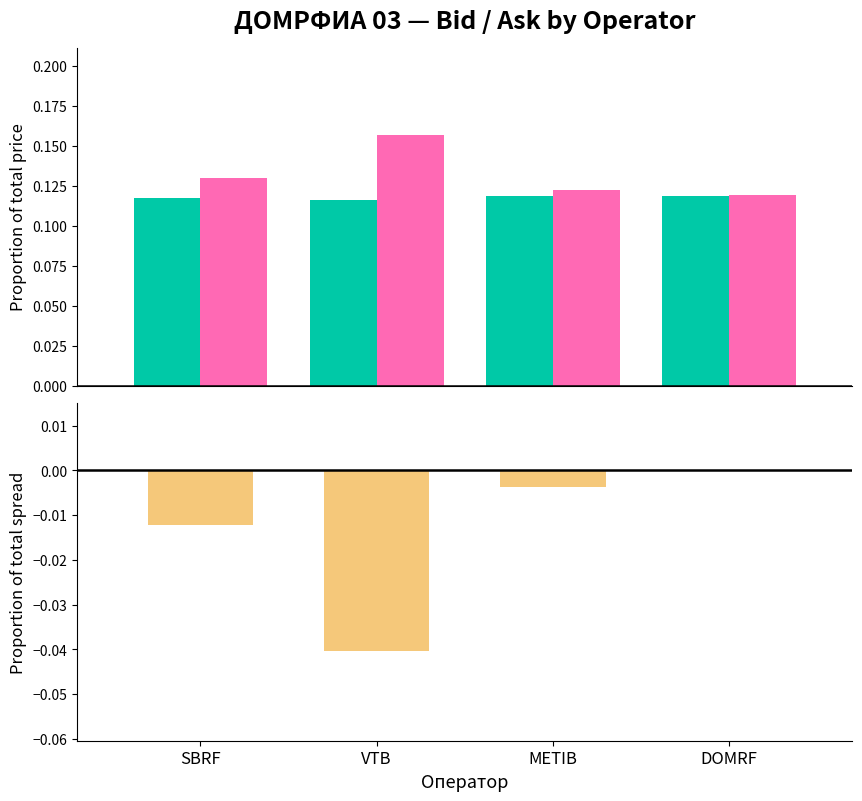

Which series has the widest spread of values?

Ask